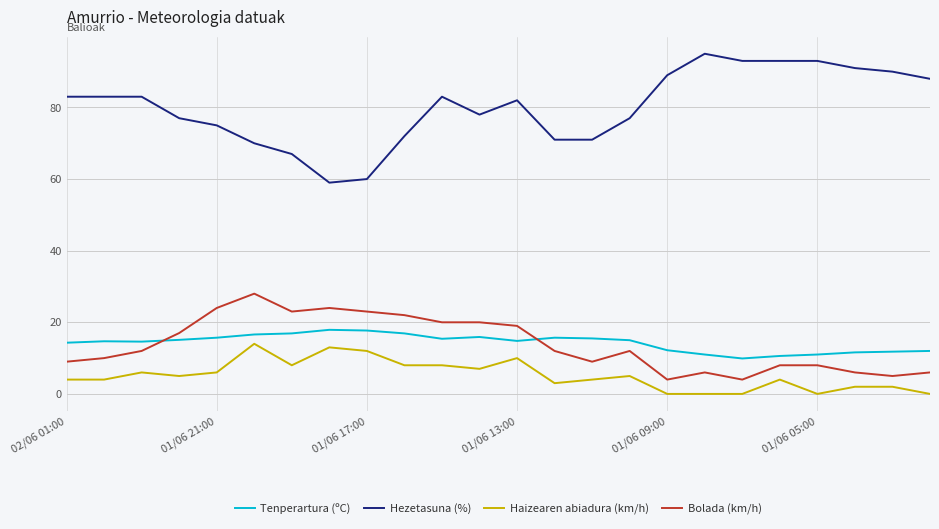

True or false: Bolada (km/h) and Haizearen abiadura (km/h) cross at least once.

False